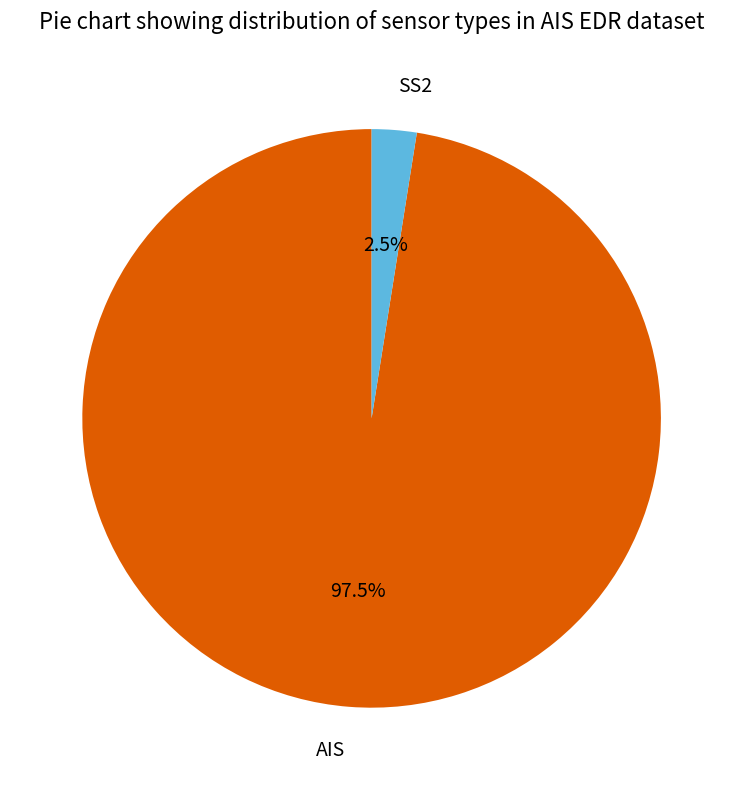

Which category has the biggest portion of the pie?

AIS